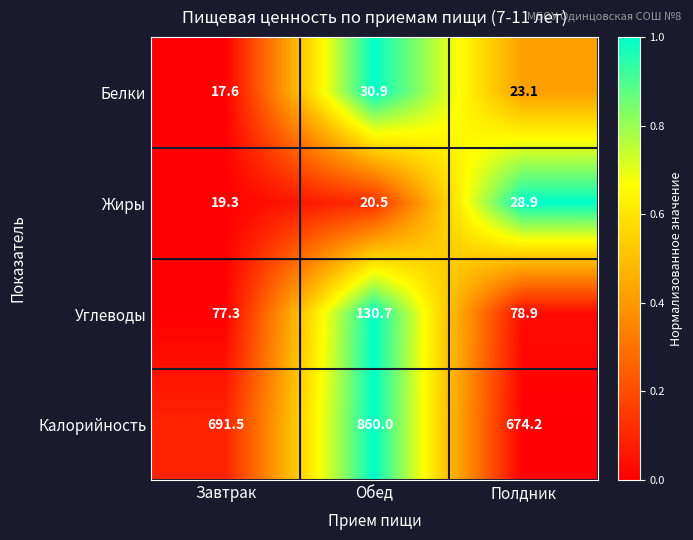

What is the difference between the highest and lowest values at Завтрак?

673.9